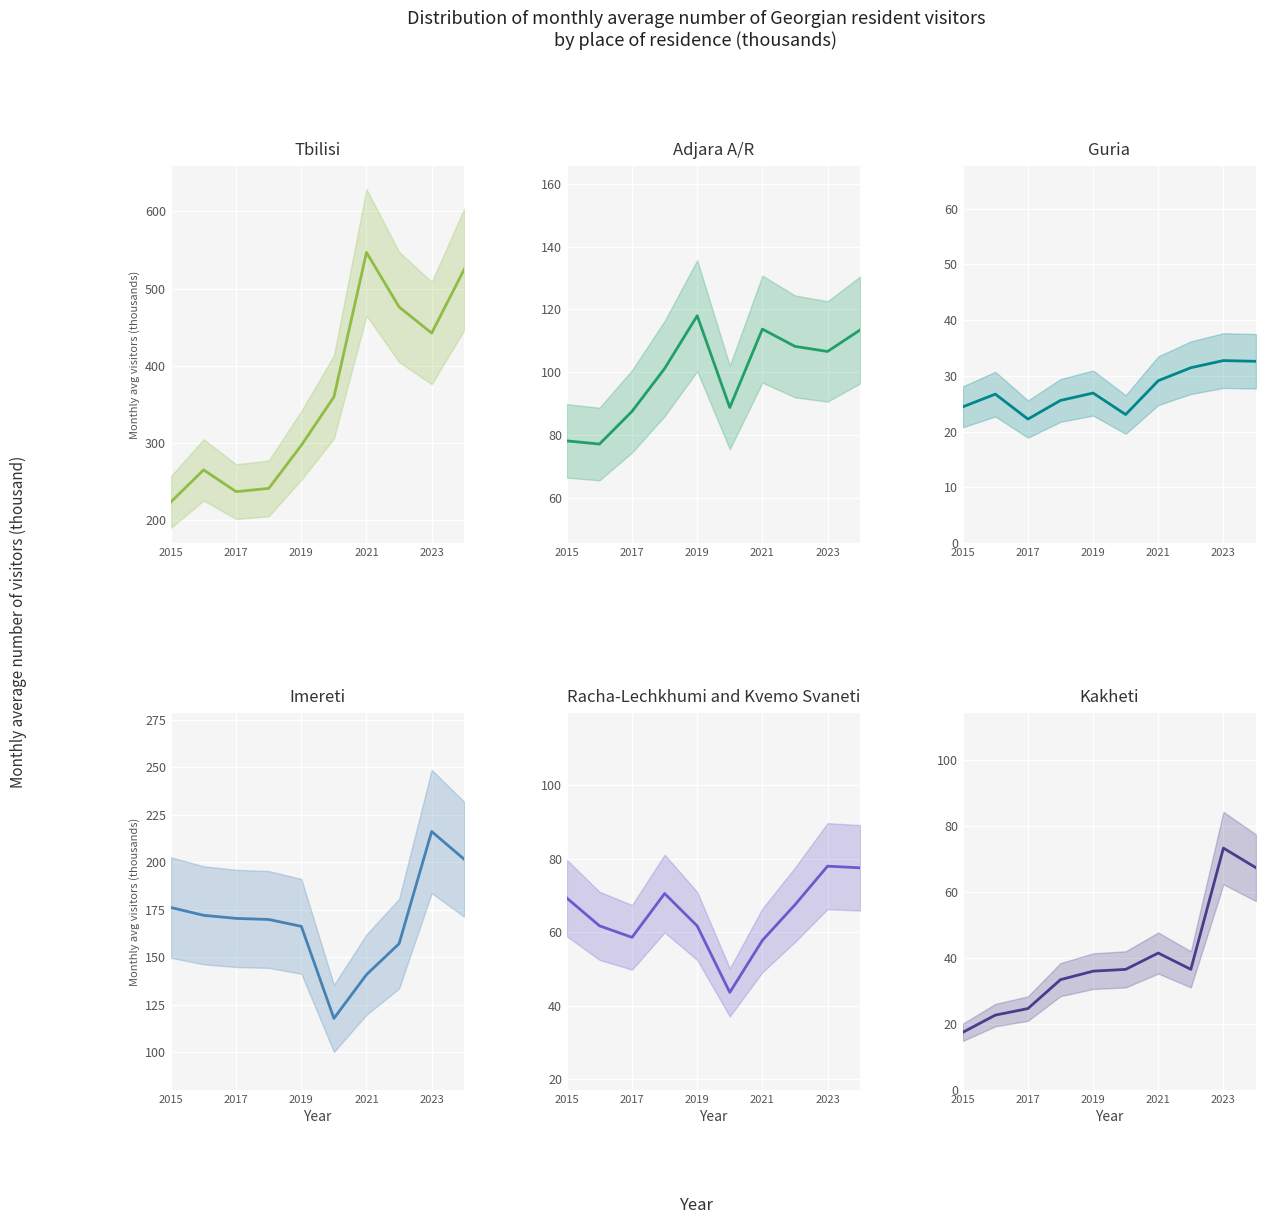

What is the total value across all series at 2015?

589.1